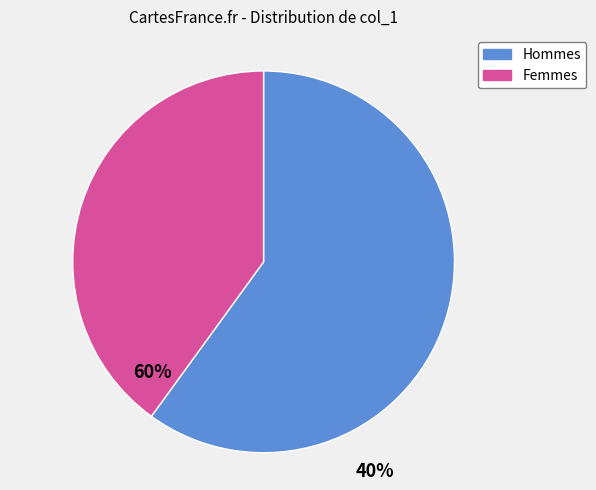

What is the smallest slice in the pie chart?

Femmes